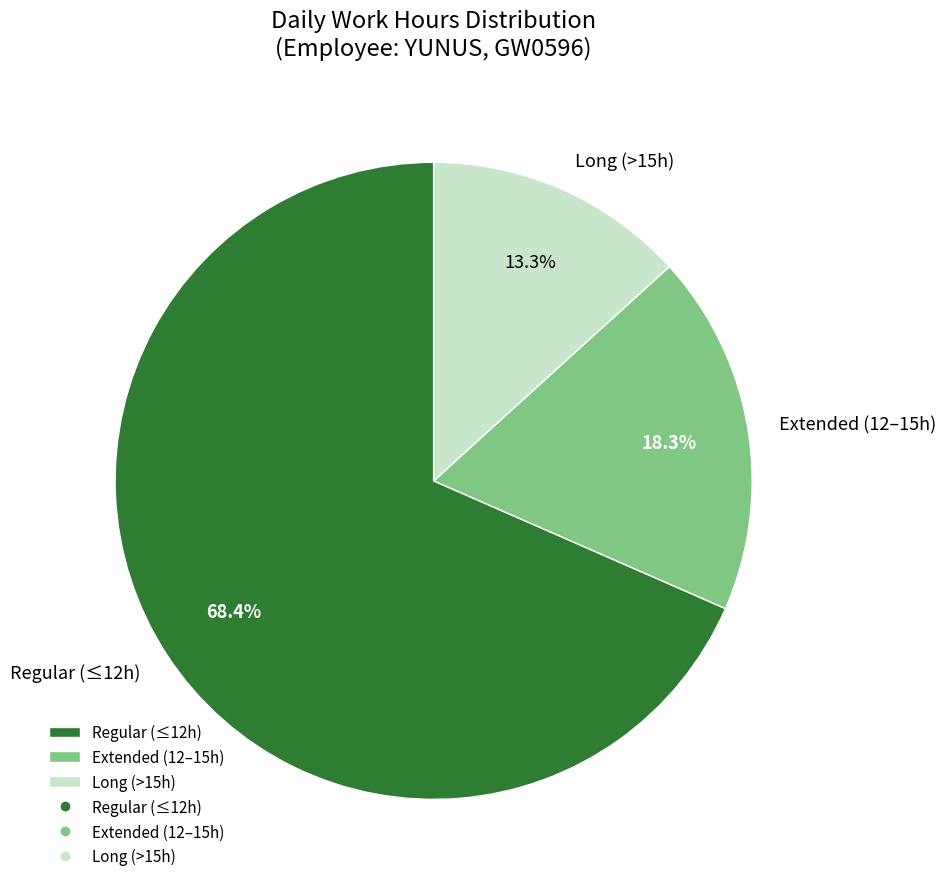

Approximately how many times larger is the value at Regular (≤12h) compared to Extended (12–15h)?

3.7